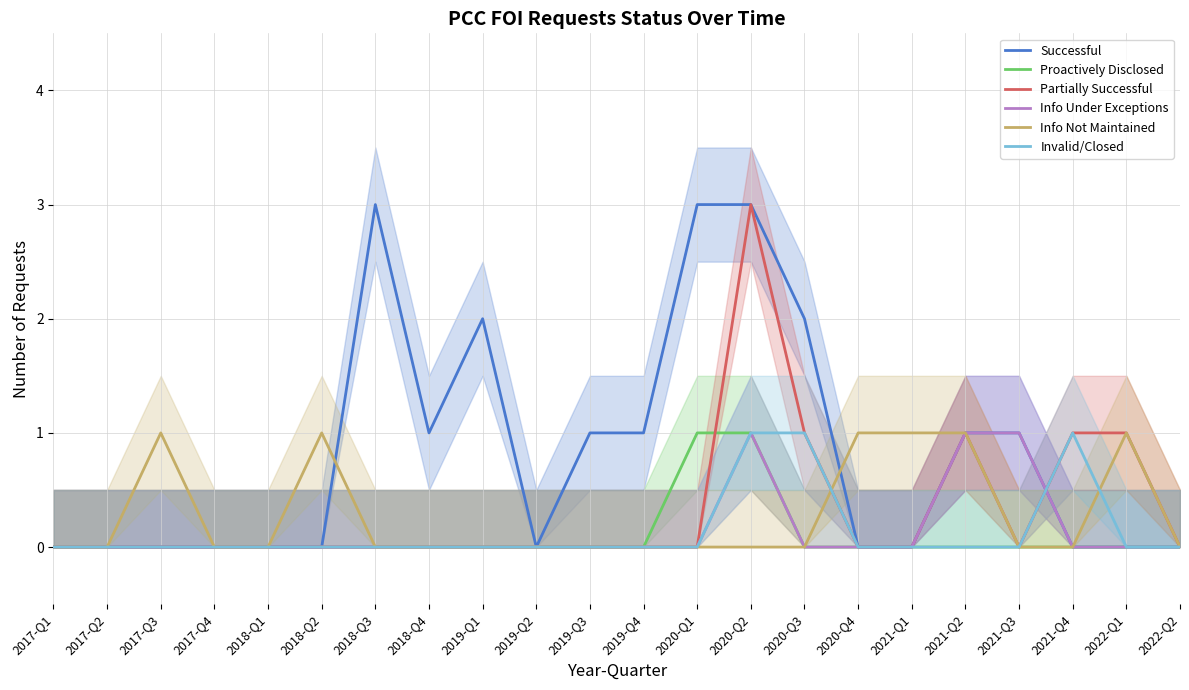

Reading left to right, transcribe all the data shown in this chart.

Successful: 2017-Q1=0	2017-Q2=0	2017-Q3=0	2017-Q4=0	2018-Q1=0	2018-Q2=0	2018-Q3=3	2018-Q4=1	2019-Q1=2	2019-Q2=0	2019-Q3=1	2019-Q4=1	2020-Q1=3	2020-Q2=3	2020-Q3=2	2020-Q4=0	2021-Q1=0	2021-Q2=1	2021-Q3=1	2021-Q4=0	2022-Q1=0	2022-Q2=0
Proactively Disclosed: 2017-Q1=0	2017-Q2=0	2017-Q3=0	2017-Q4=0	2018-Q1=0	2018-Q2=0	2018-Q3=0	2018-Q4=0	2019-Q1=0	2019-Q2=0	2019-Q3=0	2019-Q4=0	2020-Q1=1	2020-Q2=1	2020-Q3=0	2020-Q4=0	2021-Q1=0	2021-Q2=0	2021-Q3=0	2021-Q4=0	2022-Q1=0	2022-Q2=0
Partially Successful: 2017-Q1=0	2017-Q2=0	2017-Q3=0	2017-Q4=0	2018-Q1=0	2018-Q2=0	2018-Q3=0	2018-Q4=0	2019-Q1=0	2019-Q2=0	2019-Q3=0	2019-Q4=0	2020-Q1=0	2020-Q2=3	2020-Q3=1	2020-Q4=0	2021-Q1=0	2021-Q2=1	2021-Q3=0	2021-Q4=1	2022-Q1=1	2022-Q2=0
Info Under Exceptions: 2017-Q1=0	2017-Q2=0	2017-Q3=0	2017-Q4=0	2018-Q1=0	2018-Q2=0	2018-Q3=0	2018-Q4=0	2019-Q1=0	2019-Q2=0	2019-Q3=0	2019-Q4=0	2020-Q1=0	2020-Q2=1	2020-Q3=0	2020-Q4=0	2021-Q1=0	2021-Q2=1	2021-Q3=1	2021-Q4=0	2022-Q1=0	2022-Q2=0
Info Not Maintained: 2017-Q1=0	2017-Q2=0	2017-Q3=1	2017-Q4=0	2018-Q1=0	2018-Q2=1	2018-Q3=0	2018-Q4=0	2019-Q1=0	2019-Q2=0	2019-Q3=0	2019-Q4=0	2020-Q1=0	2020-Q2=0	2020-Q3=0	2020-Q4=1	2021-Q1=1	2021-Q2=1	2021-Q3=0	2021-Q4=0	2022-Q1=1	2022-Q2=0
Invalid/Closed: 2017-Q1=0	2017-Q2=0	2017-Q3=0	2017-Q4=0	2018-Q1=0	2018-Q2=0	2018-Q3=0	2018-Q4=0	2019-Q1=0	2019-Q2=0	2019-Q3=0	2019-Q4=0	2020-Q1=0	2020-Q2=1	2020-Q3=1	2020-Q4=0	2021-Q1=0	2021-Q2=0	2021-Q3=0	2021-Q4=1	2022-Q1=0	2022-Q2=0